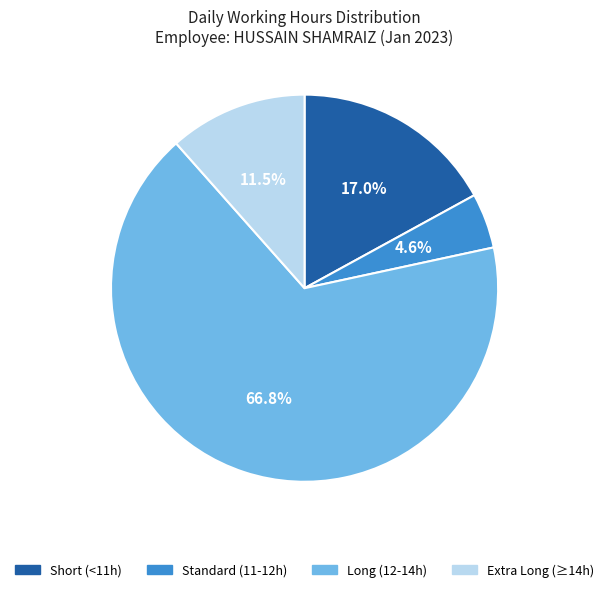

Does Long (12-14h) account for over 50% of the chart?

Yes